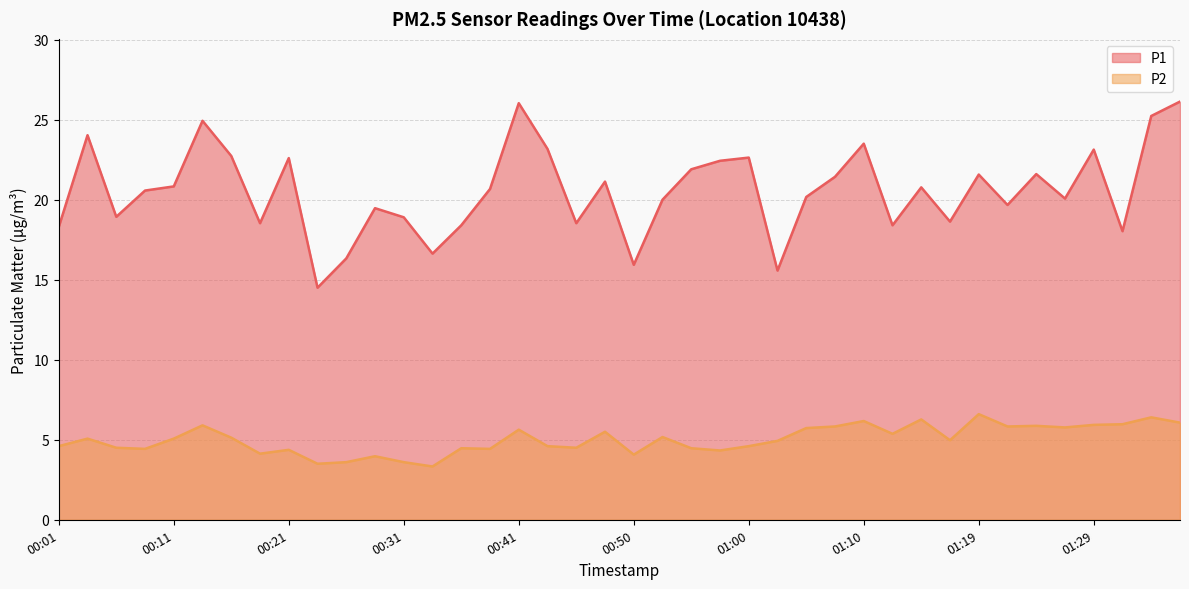

What is the highest value of the P2 series?

6.6